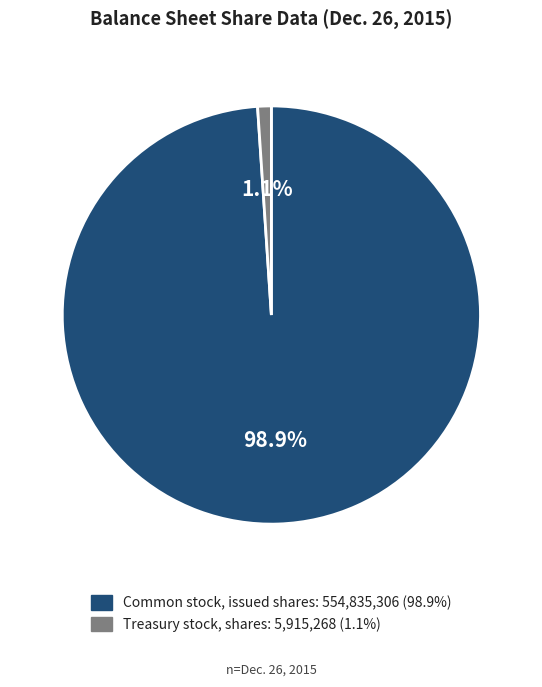

To the nearest percent, what is the average slice percentage?

50%